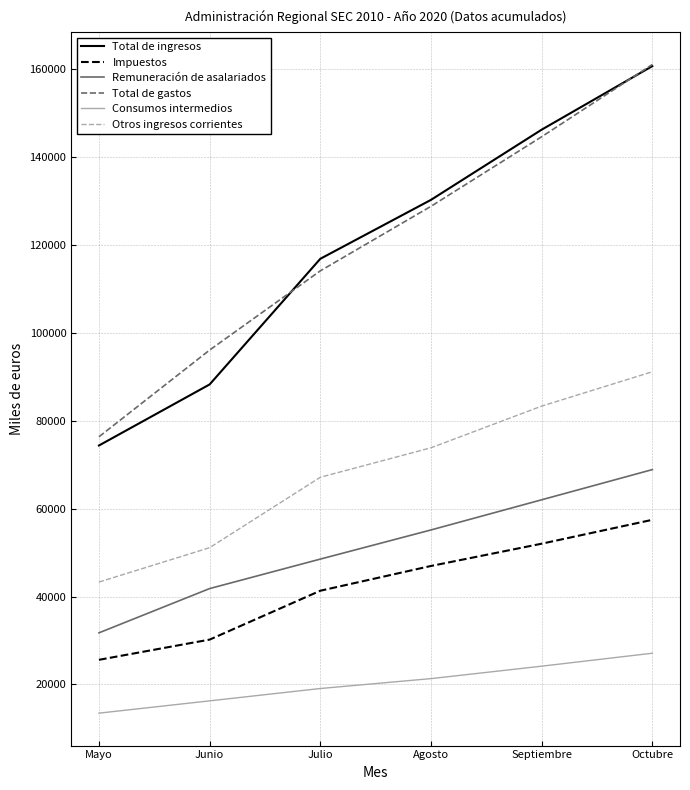

Which series has the widest spread of values?

Total de ingresos